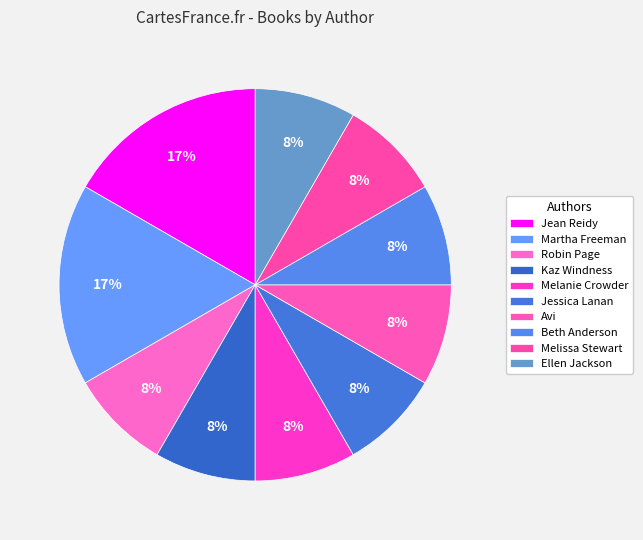

How many slices are in this pie chart?

10